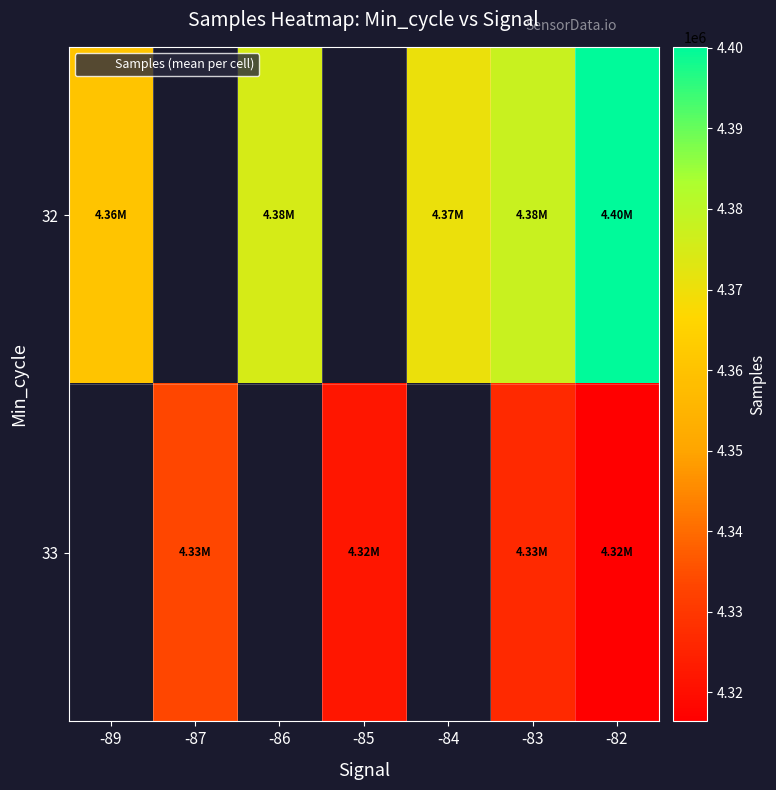

List the series in order of their overall mean, highest first.

32, 33